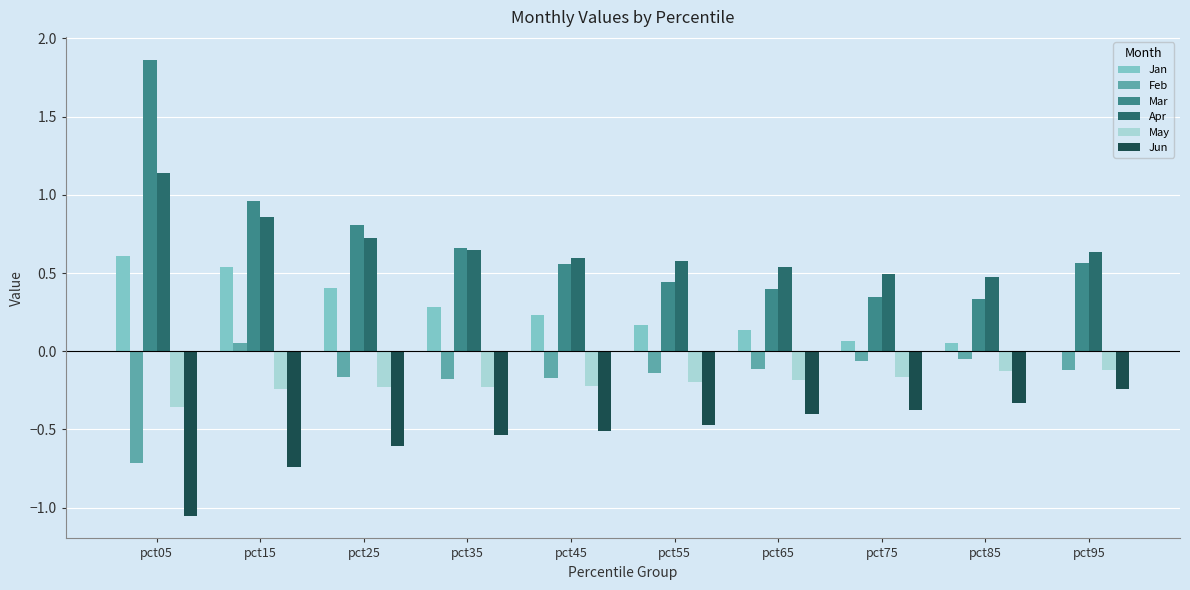

The value of Apr at pct25 is 1.1. True or false?

False